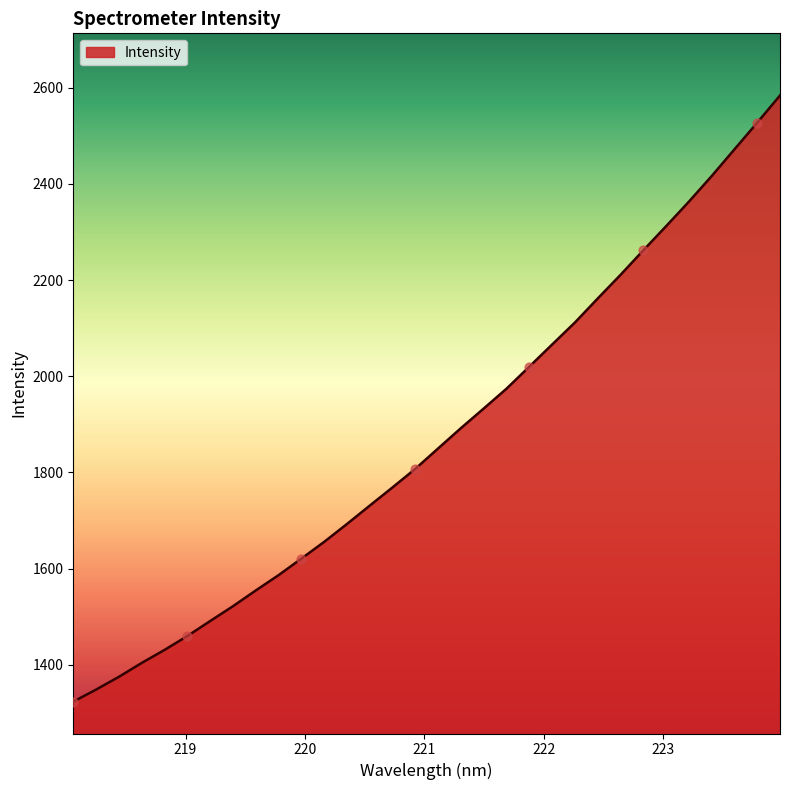

What is the smallest value displayed?

1323.5